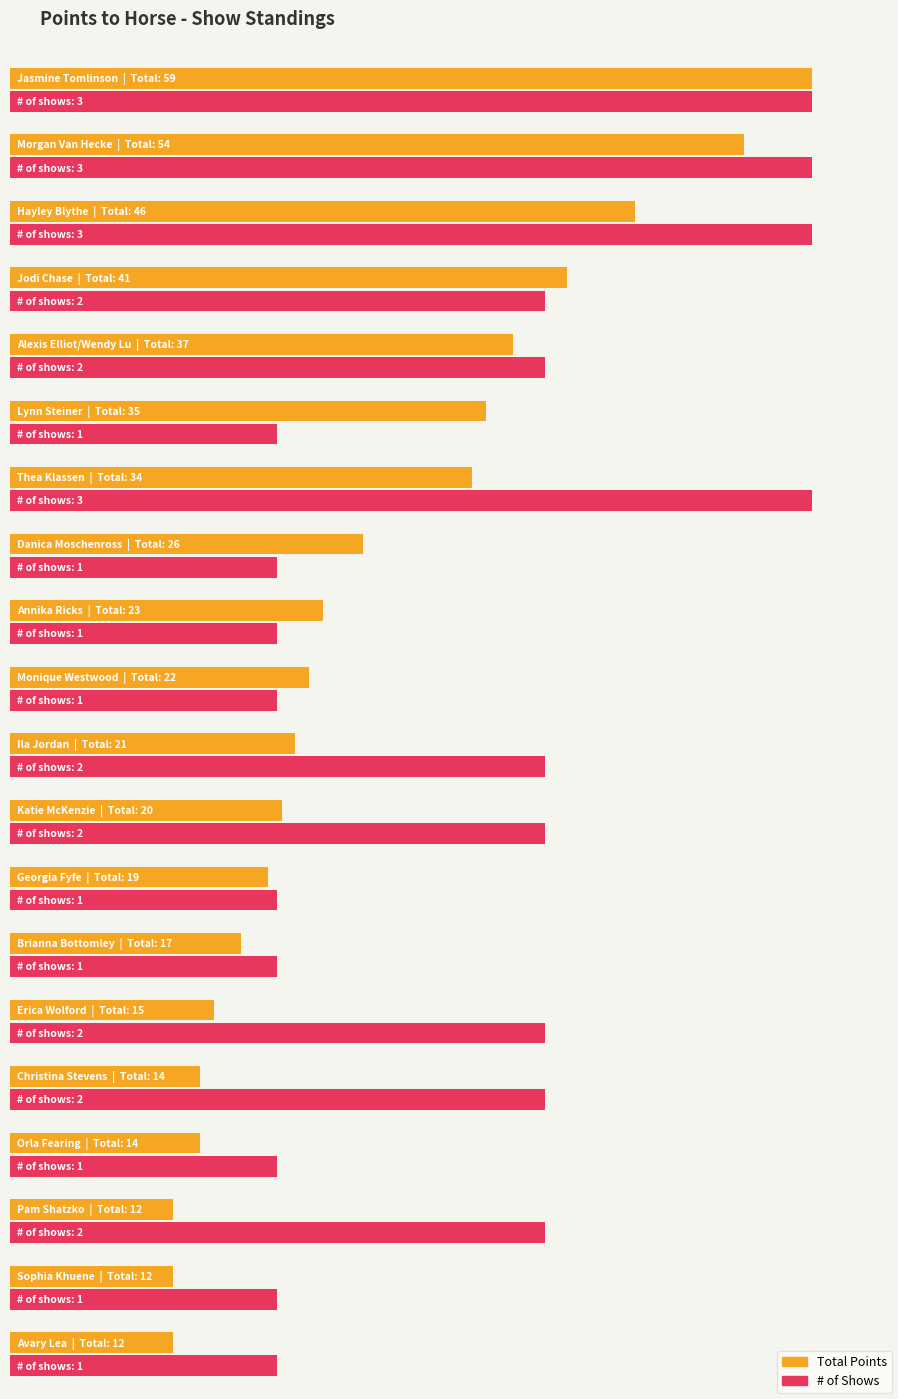

How many data points are above 22?

9